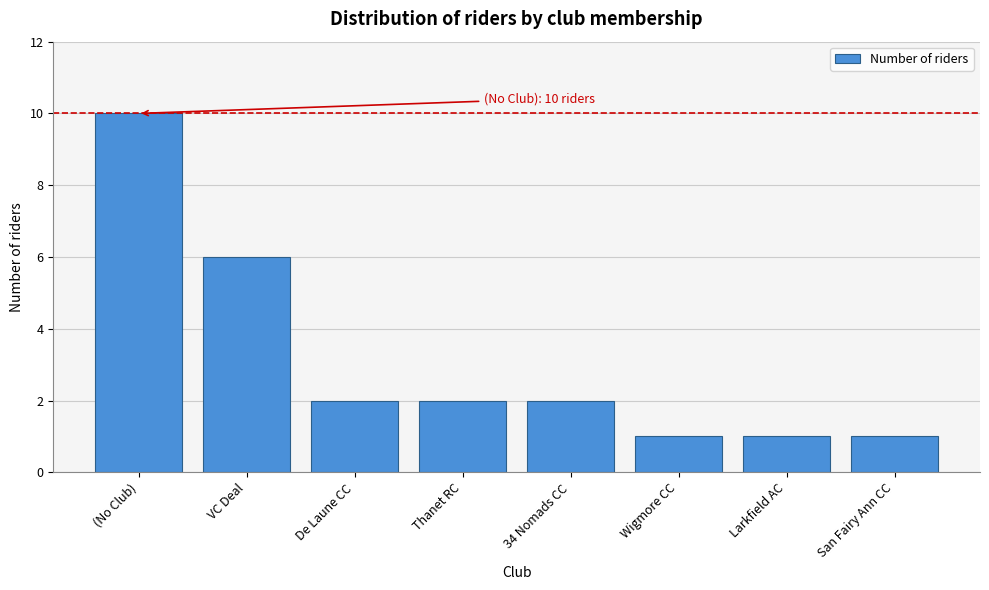

Reading left to right, extract all data points from this chart.

(No Club)=10	VC Deal=6	De Laune CC=2	Thanet RC=2	34 Nomads CC=2	Wigmore CC=1	Larkfield AC=1	San Fairy Ann CC=1